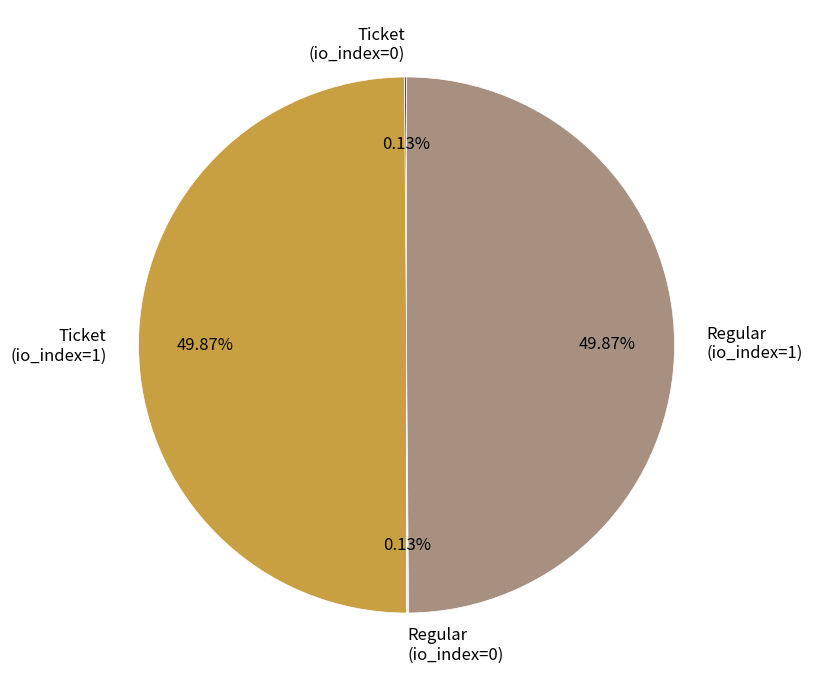

Which slice is the largest?

Ticket (io_index=1)